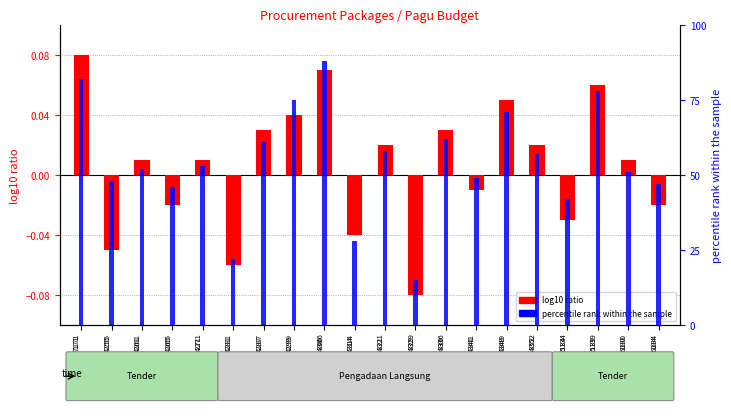

List the labels in order of log10 ratio value, smallest first.

31594329, 31594281, 31594255, 31594314, 31595134, 31594265, 31596184, 31594341, 31594261, 31594271, 31596180, 31594321, 31594352, 31594287, 31594336, 31594299, 31594349, 31595139, 31594306, 31577171